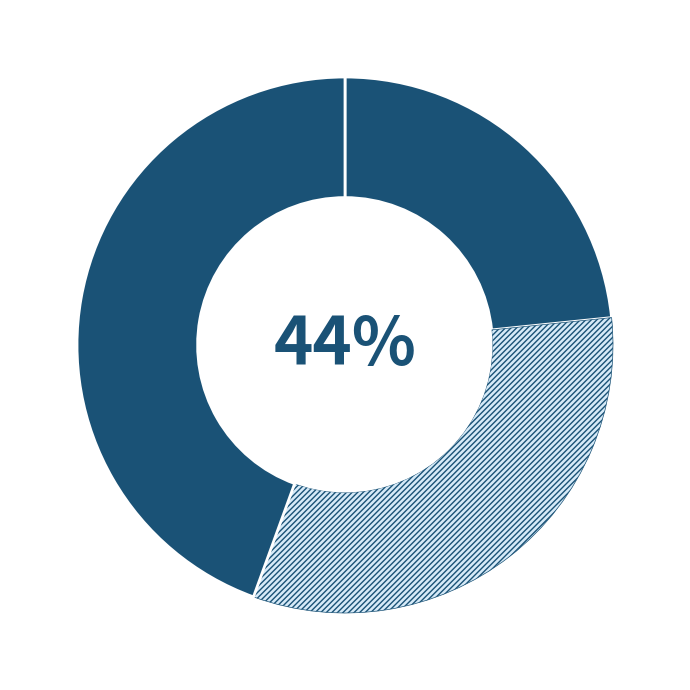

Is there any slice that represents more than half of the pie?

No